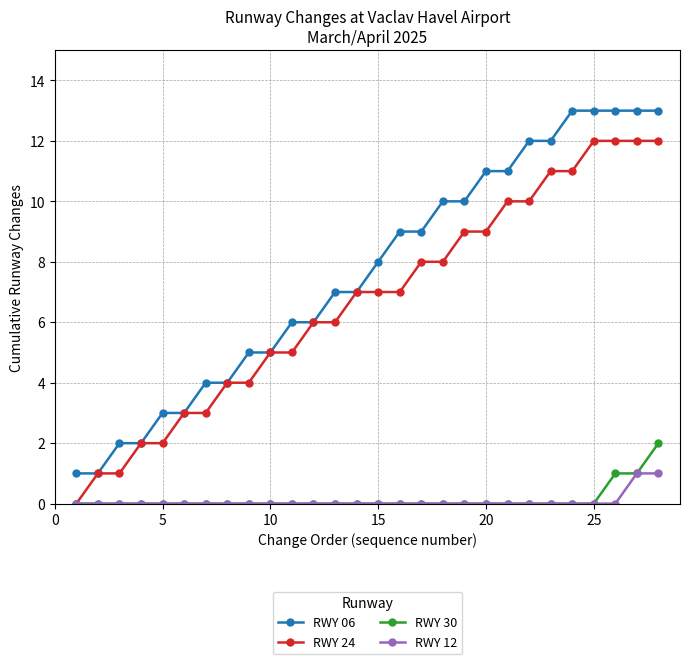

Rank the series by their maximum value, from highest to lowest.

RWY 06, RWY 24, RWY 30, RWY 12